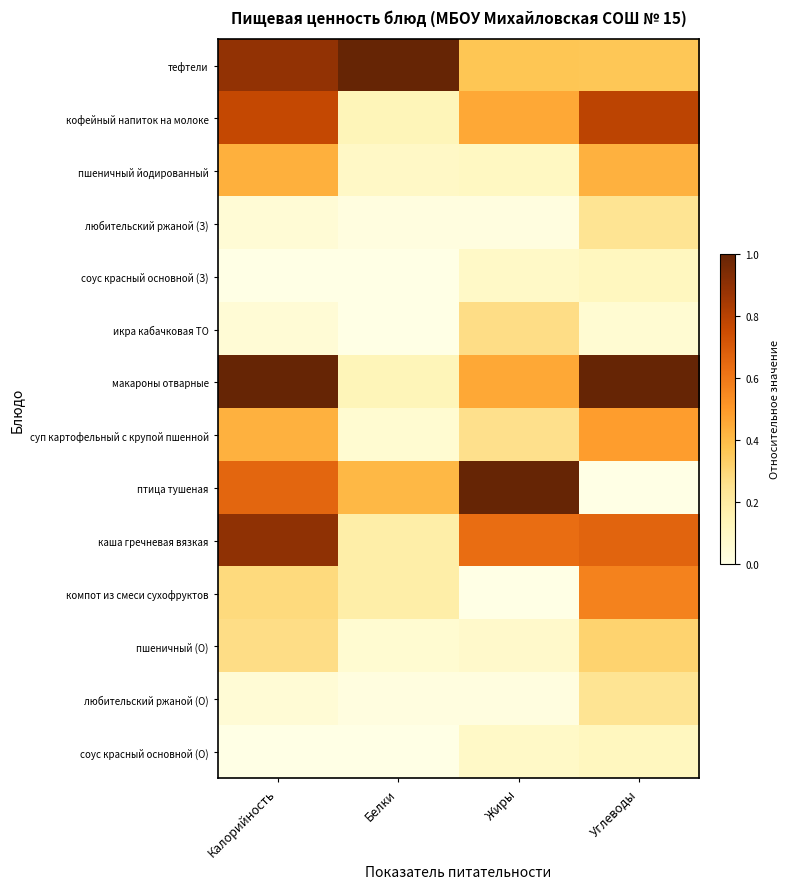

Which label corresponds to the smallest value in the chart?

Калорийность